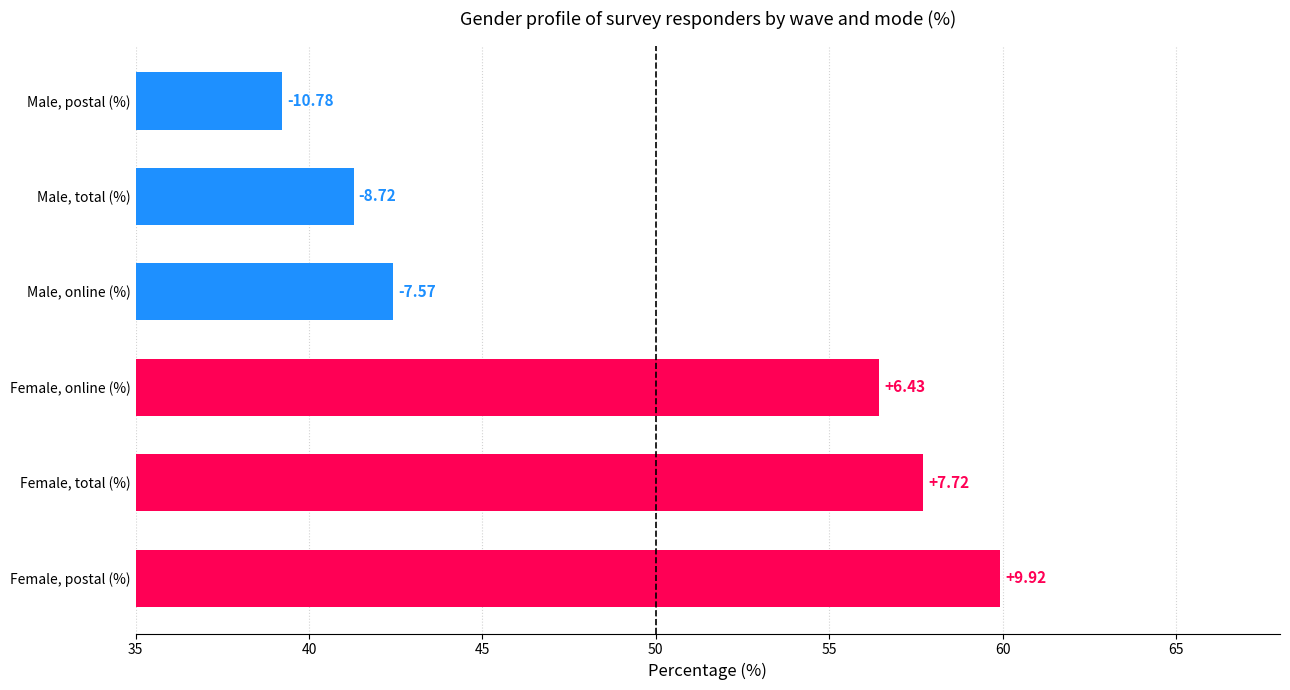

Are the bars horizontal?

Yes